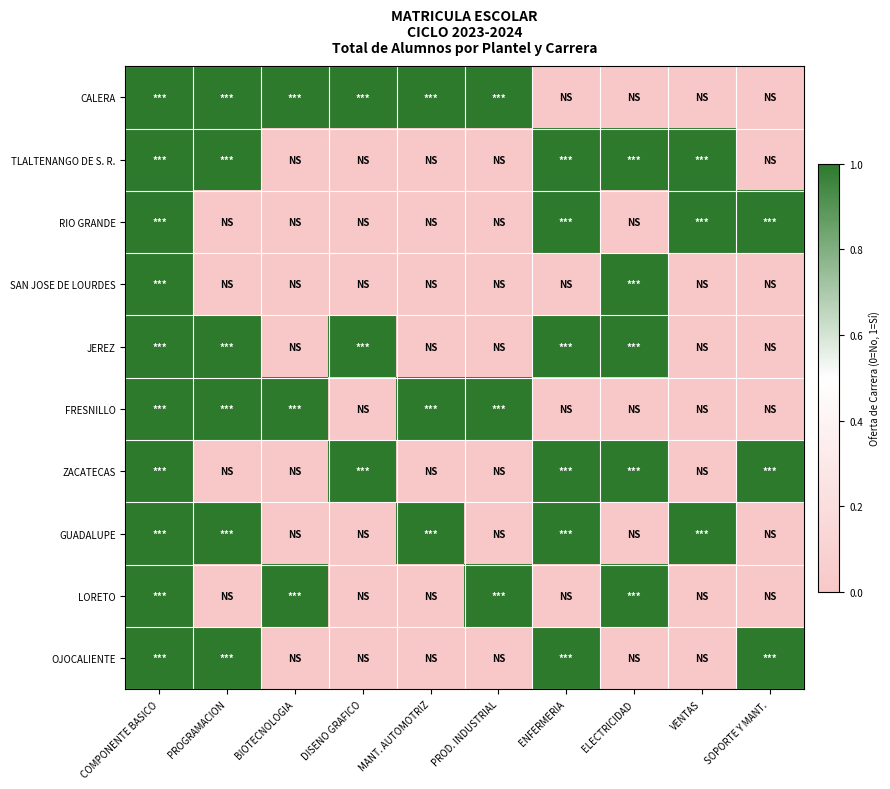

List the series in order of their peak value, lowest first.

CALERA, TLALTENANGO DE S. R., RIO GRANDE, SAN JOSE DE LOURDES, JEREZ, FRESNILLO, ZACATECAS, GUADALUPE, LORETO, OJOCALIENTE